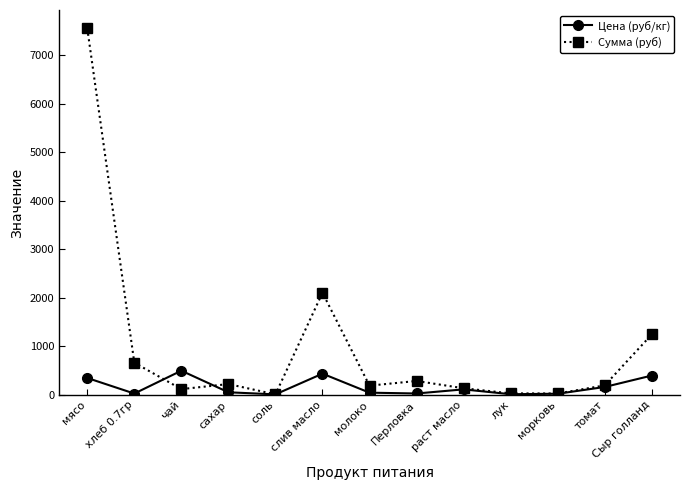

What is the sum of all Сумма (руб) values?

12813.0